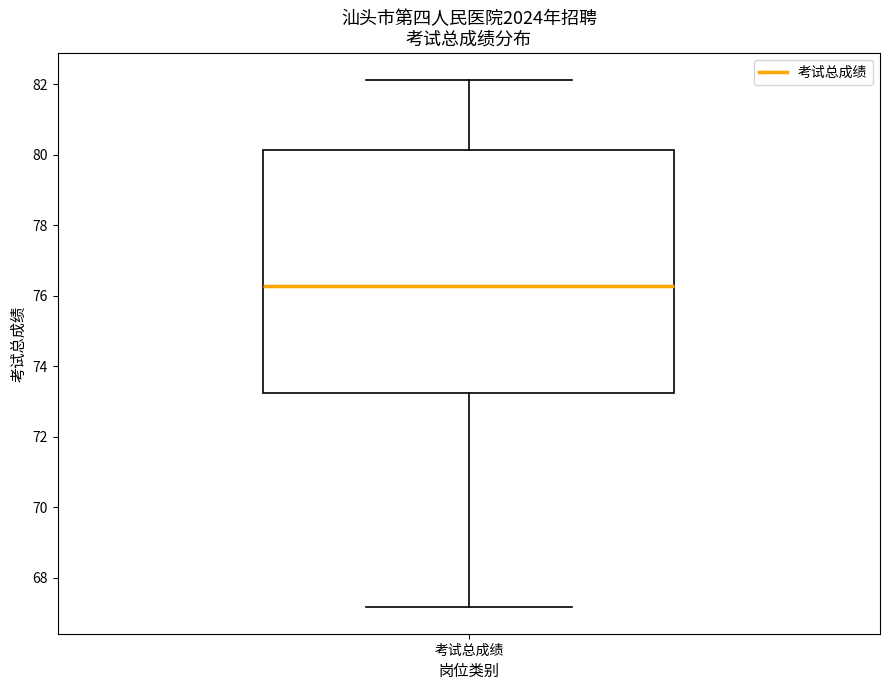

Read this box plot against the y-axis: the position of the median line, the range covered by the box, and the ends of both whiskers. The values are not printed on the chart, so give them approximately, as read against the axis.

median 76.2, box 73.2 to 80.2, whiskers 67.2 to 82.2